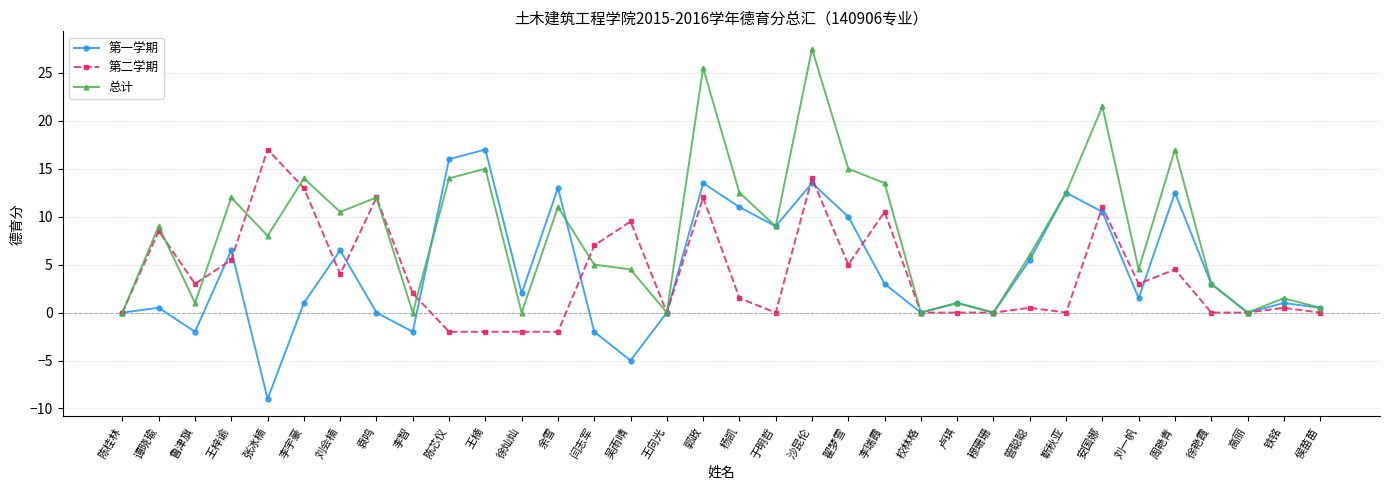

Which series changed the most between 闫志军 and 徐艳霞?

第二学期